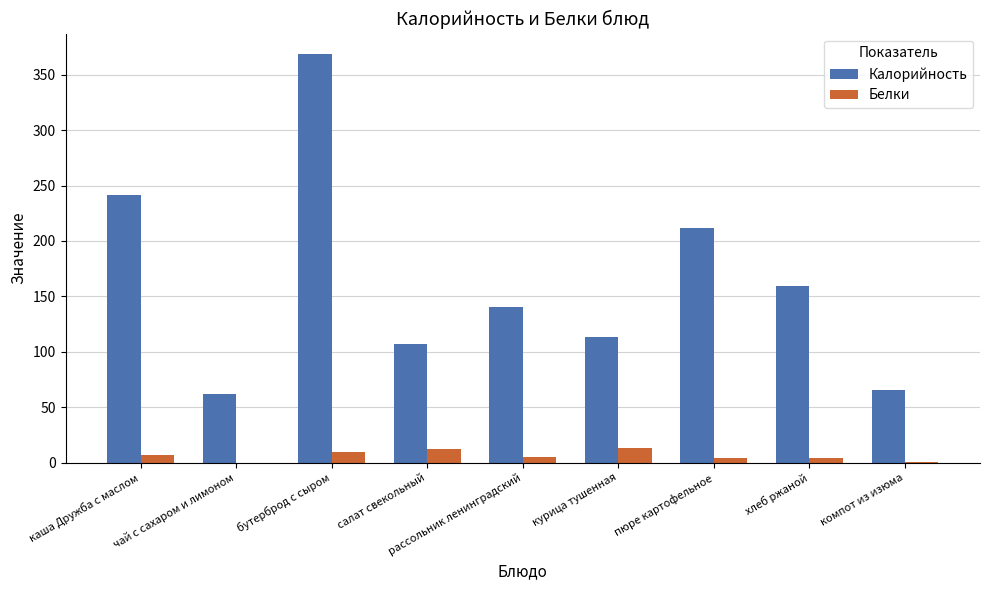

Which category has the highest value in the Калорийность series?

бутерброд с сыром